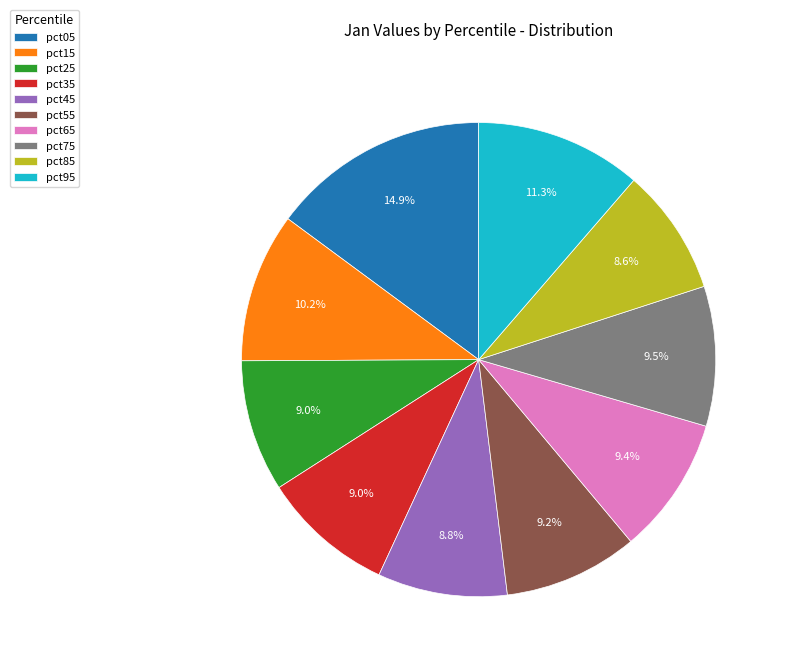

Which slice is the largest?

pct05